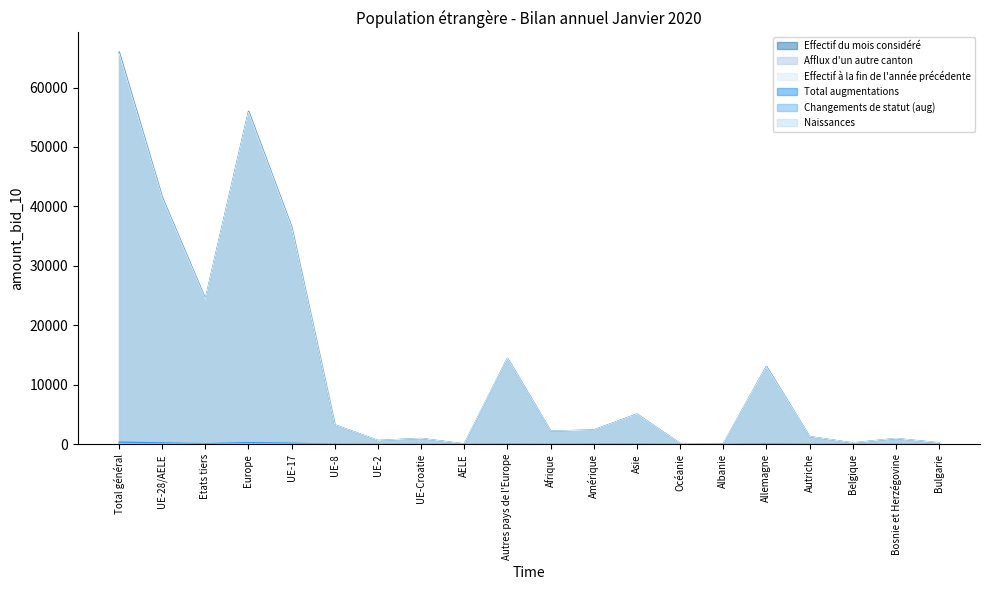

At which category is the sum across all series the highest?

Total général